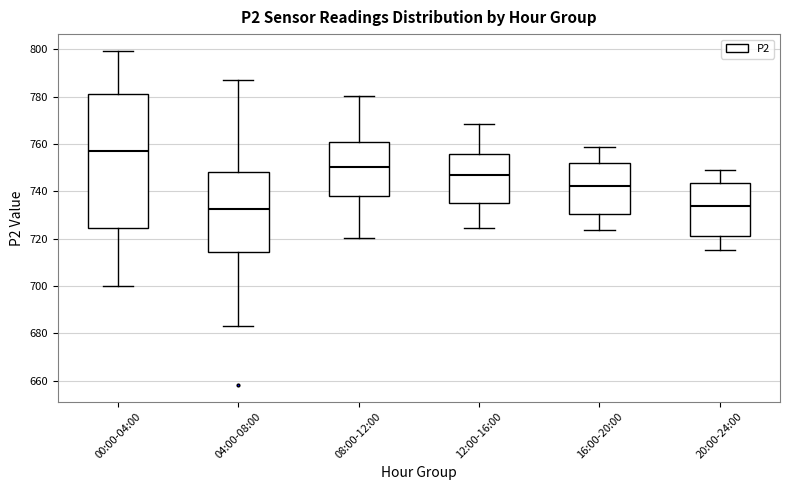

Where is the lower edge of the box for 04:00-08:00 on the y-axis? The values are not printed on the chart, so give them approximately, as read against the axis.

714